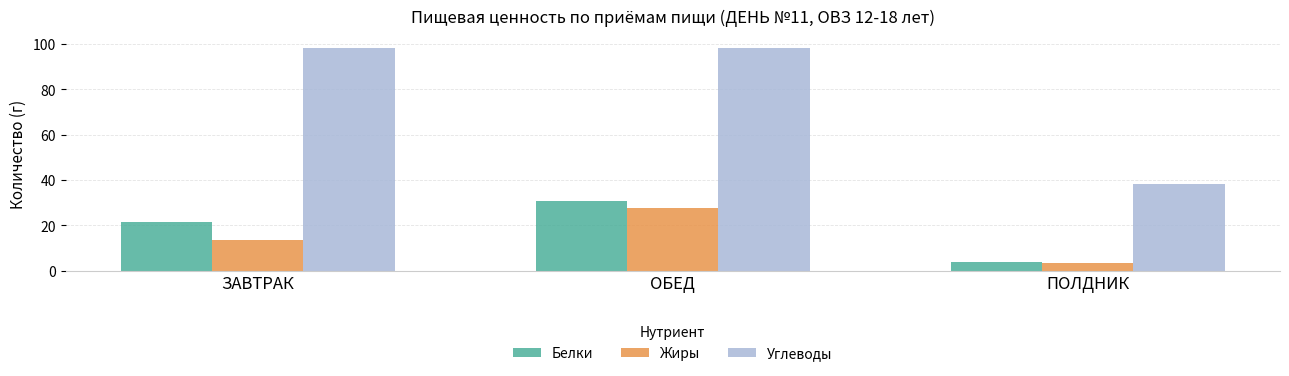

At which label does Белки reach its peak?

ОБЕД